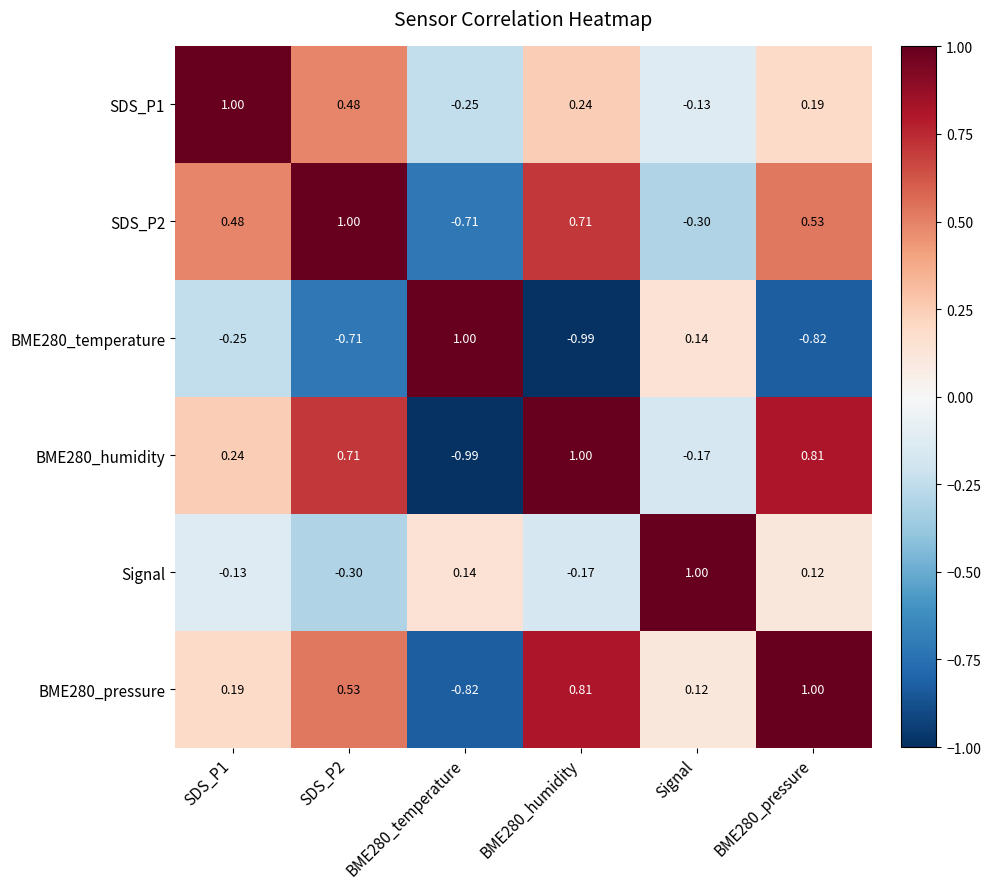

Is the value of Signal at BME280_temperature greater than the value of SDS_P1 at Signal?

Yes